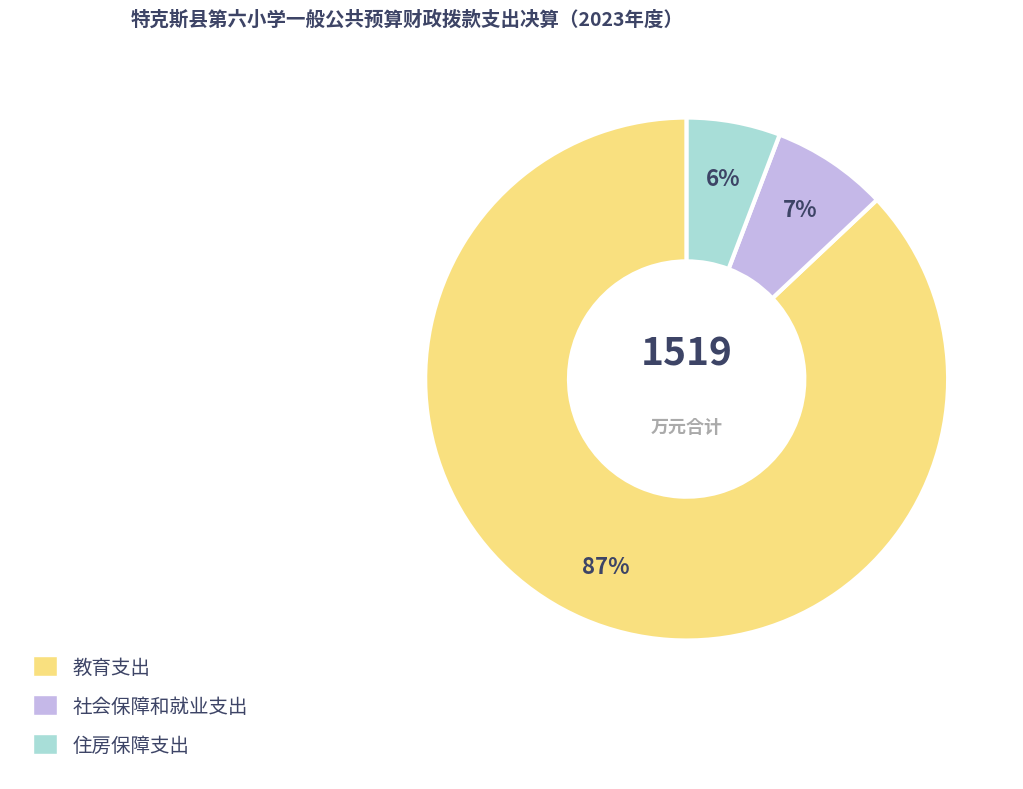

To the nearest percent, what is the difference between the largest and smallest slice percentages?

81%